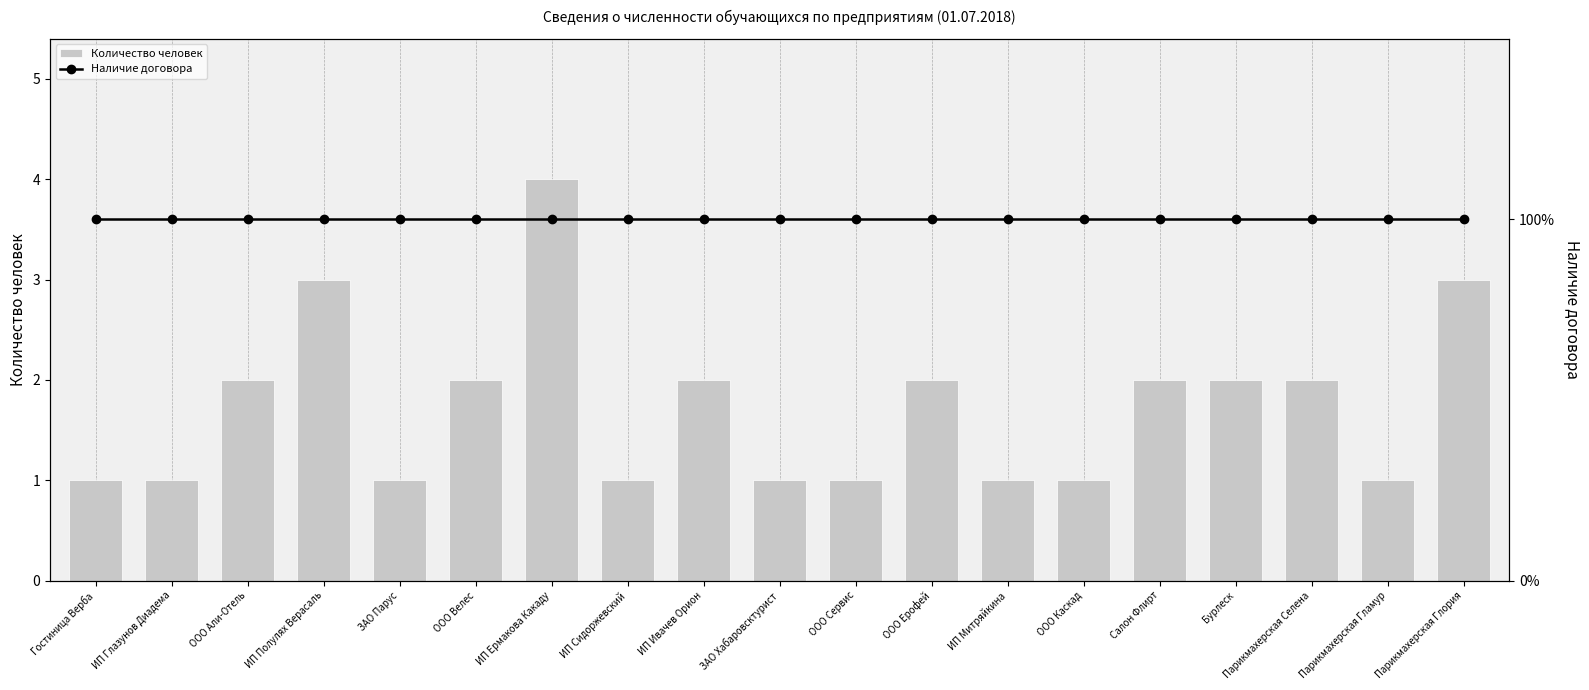

Reading left to right, list all the values displayed in this chart.

Количество человек: Гостиница Верба=1	ИП Глазунов Диадема=1	ООО Али-Отель=2	ИП Полулях Верасаль=3	ЗАО Парус=1	ООО Велес=2	ИП Ермакова Какаду=4	ИП Сидоржевский=1	ИП Ивачев Орион=2	ЗАО Хабаровсктурист=1	ООО Сервис=1	ООО Ерофей=2	ИП Митряйкина=1	ООО Каскад=1	Салон Флирт=2	Бурлеск=2	Парикмахерская Селена=2	Парикмахерская Гламур=1	Парикмахерская Глория=3
Наличие договора: Гостиница Верба=1	ИП Глазунов Диадема=1	ООО Али-Отель=1	ИП Полулях Верасаль=1	ЗАО Парус=1	ООО Велес=1	ИП Ермакова Какаду=1	ИП Сидоржевский=1	ИП Ивачев Орион=1	ЗАО Хабаровсктурист=1	ООО Сервис=1	ООО Ерофей=1	ИП Митряйкина=1	ООО Каскад=1	Салон Флирт=1	Бурлеск=1	Парикмахерская Селена=1	Парикмахерская Гламур=1	Парикмахерская Глория=1